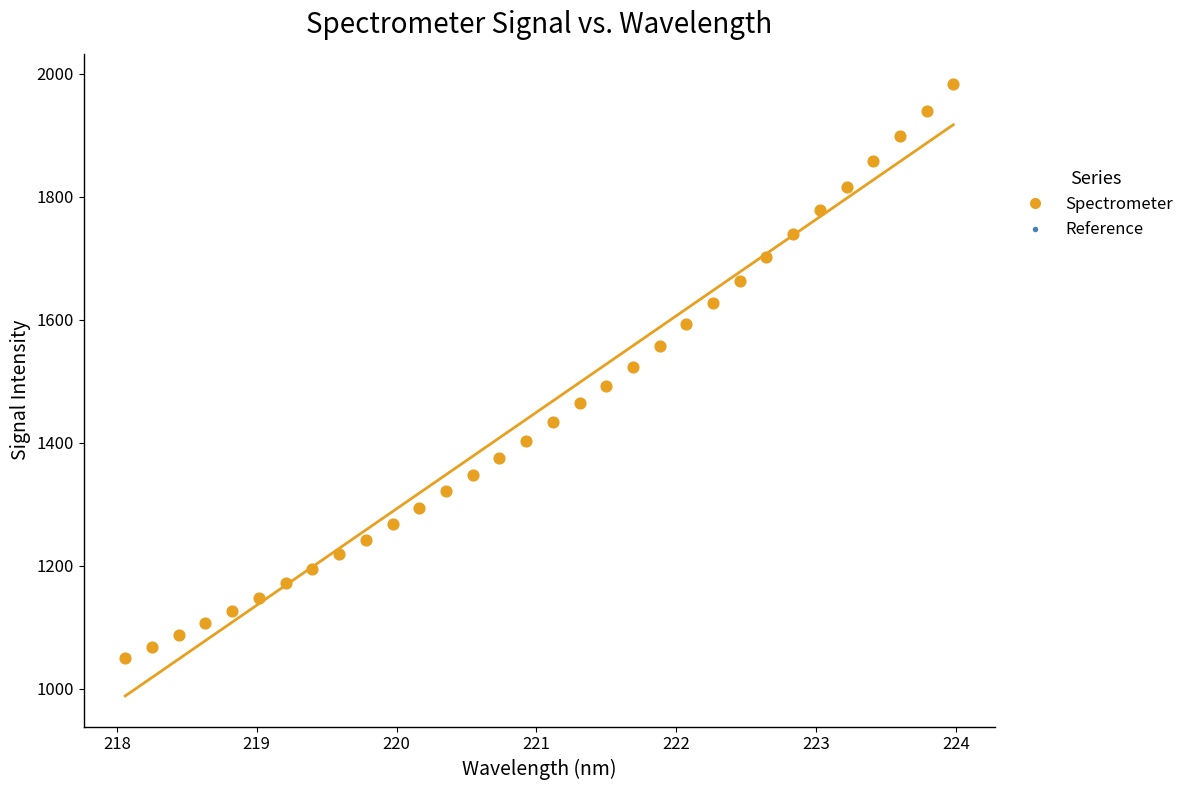

What is the range of Y values (max minus min)?

933.1